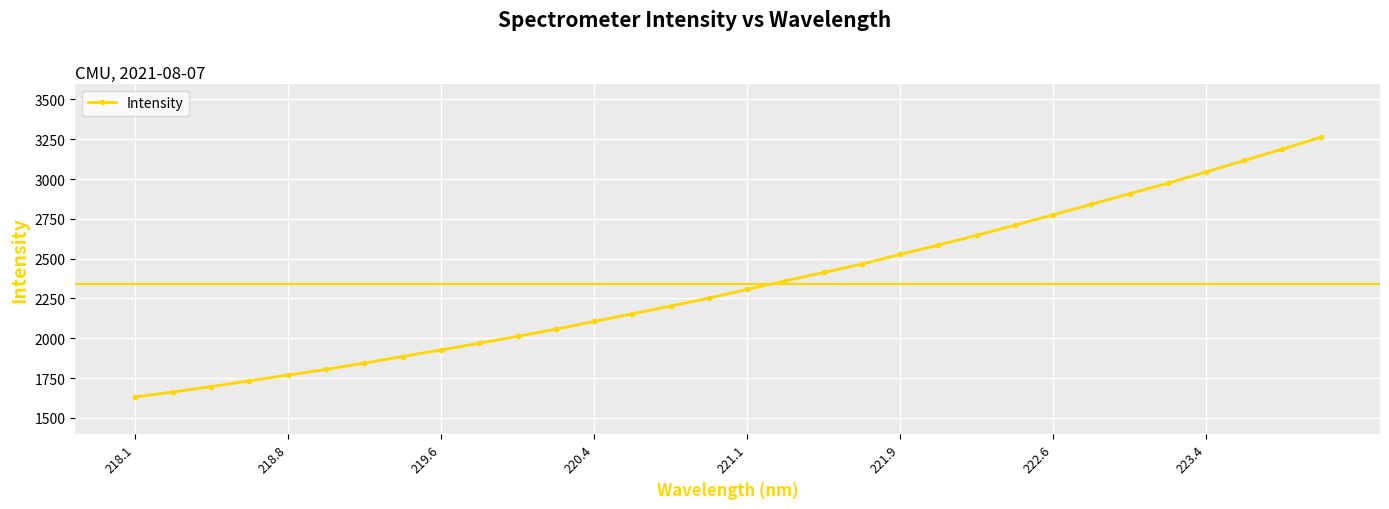

Is this an area chart (filled region under the line)?

No